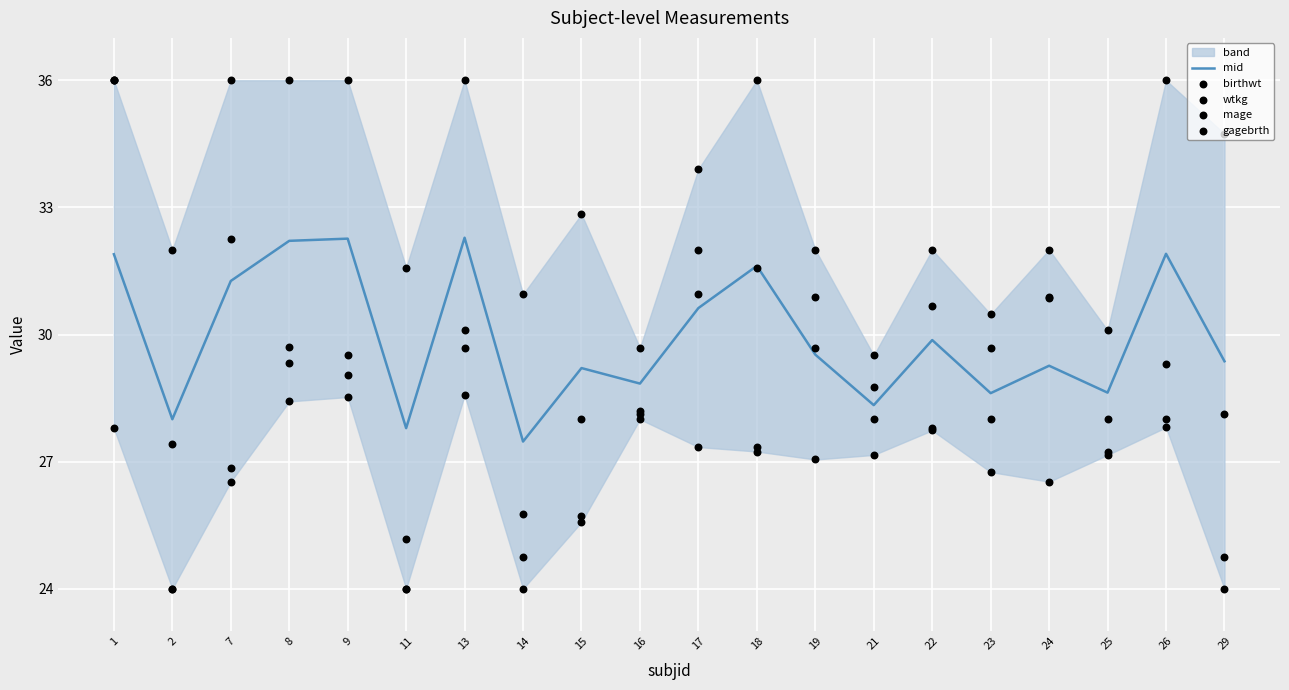

Which series has the largest Y range (max minus min)?

birthwt